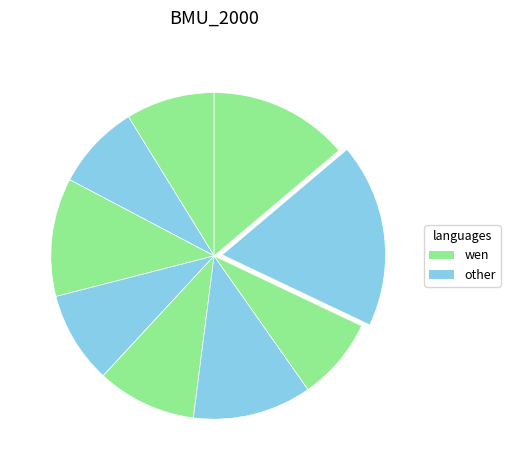

Count the number of slices in the pie.

9